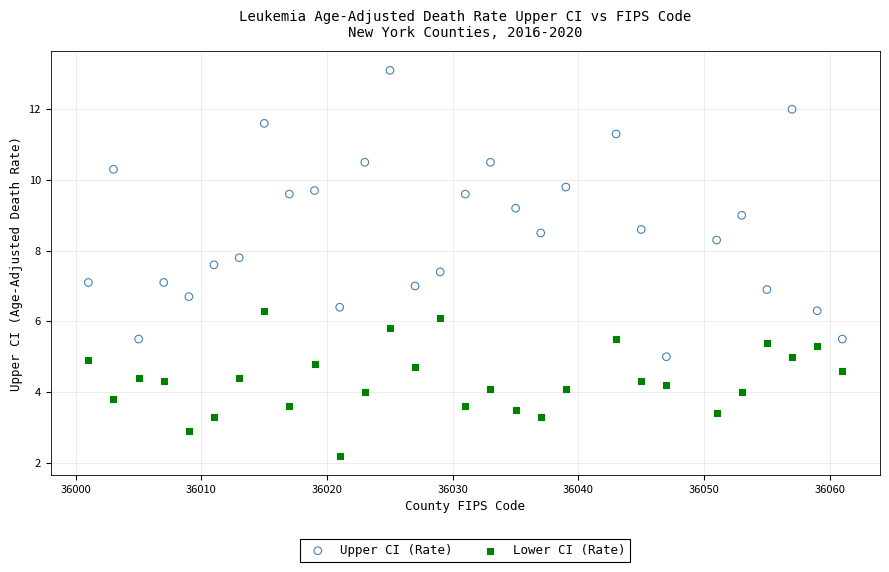

Which series contains the lowest Y value?

Lower CI (Rate)